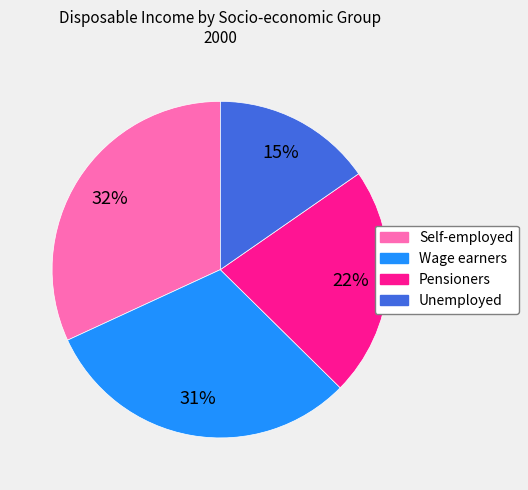

To the nearest percent, what is the difference between the largest and smallest slice percentages?

17%